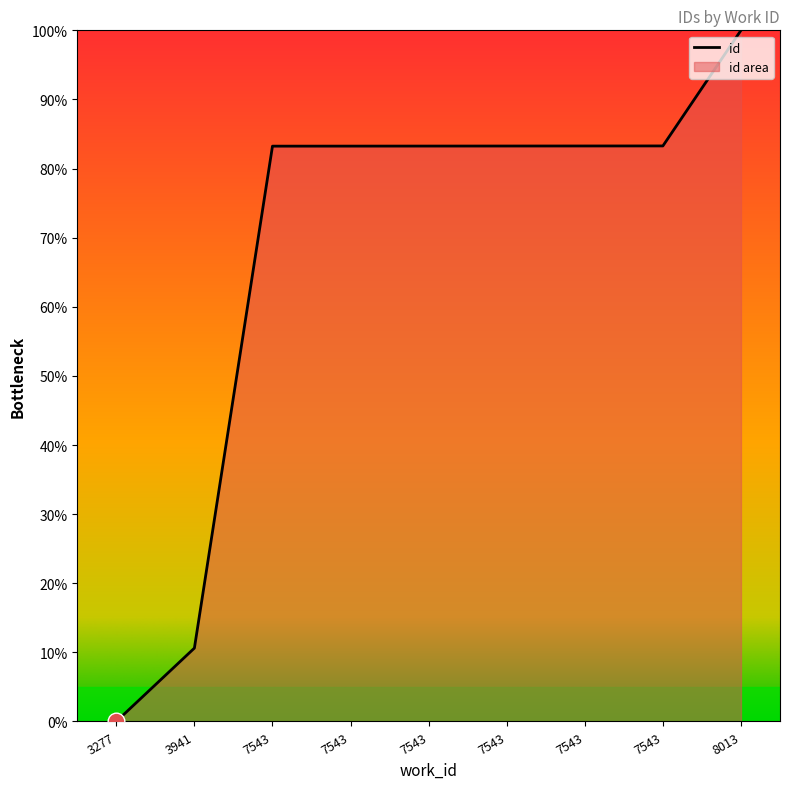

Rank the categories by value from highest to lowest.

8013, 7543, 7543, 7543, 7543, 7543, 7543, 3941, 3277